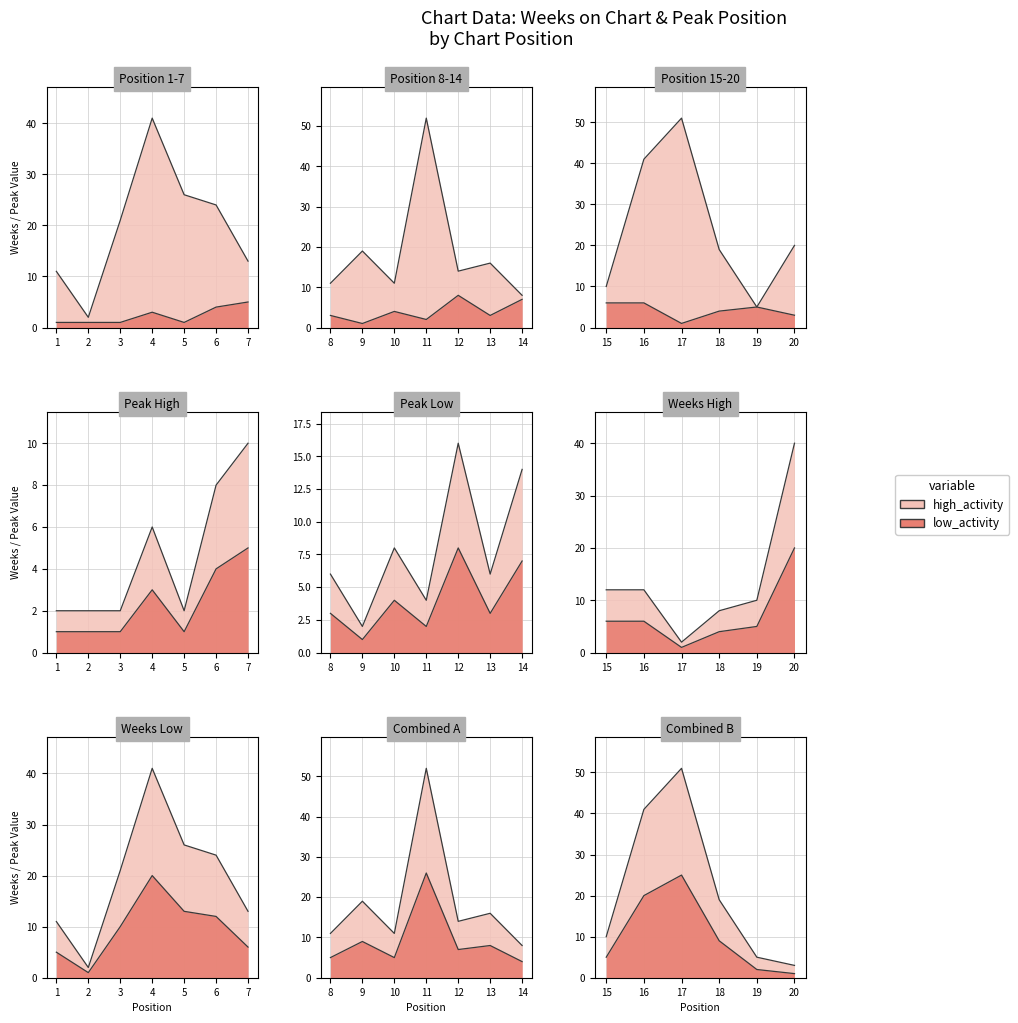

How many interior local peaks does the Weeks on Chart series have?

5